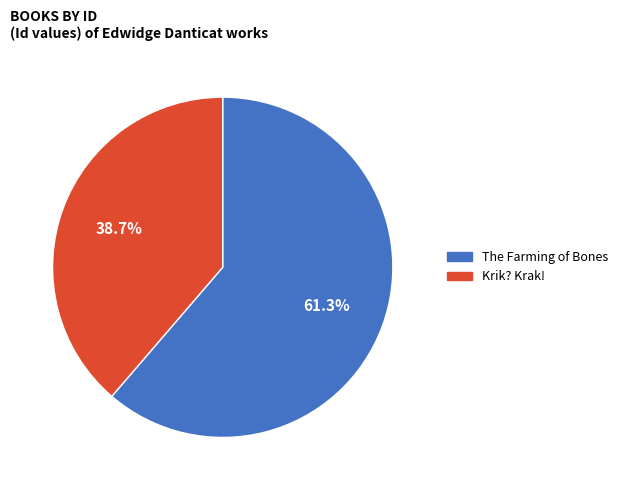

To the nearest percent, what is the combined percentage of Krik? Krak! and The Farming of Bones?

100%